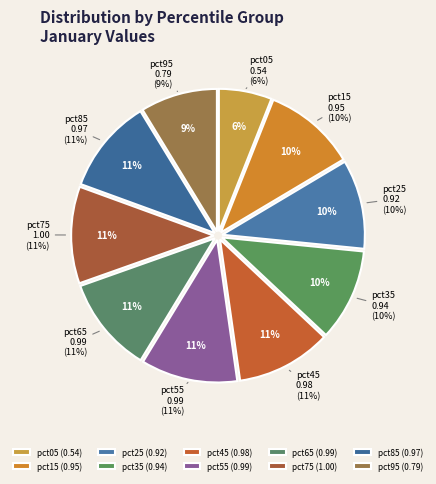

What is the change in value from pct25 to pct45?

+0.1